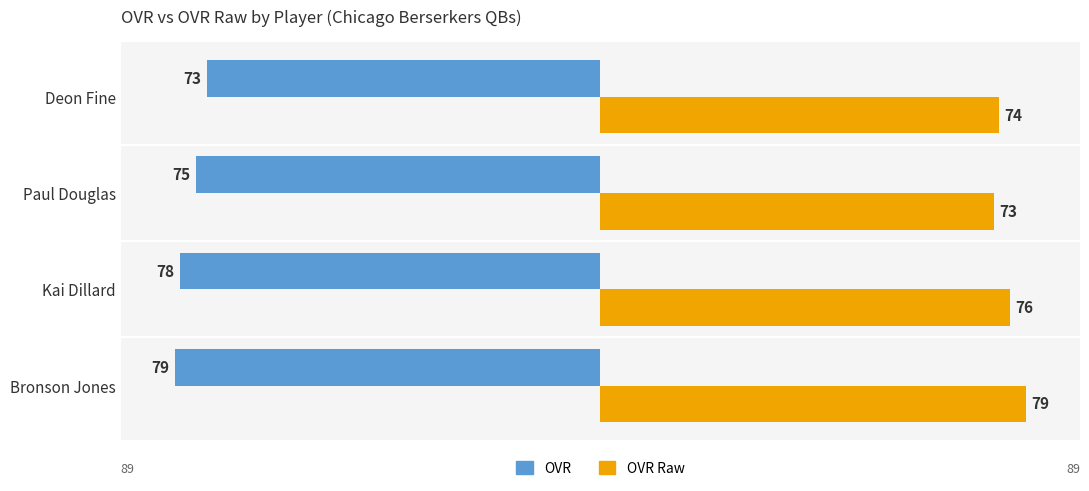

At which category does the chart reach its peak across all series?

Bronson Jones